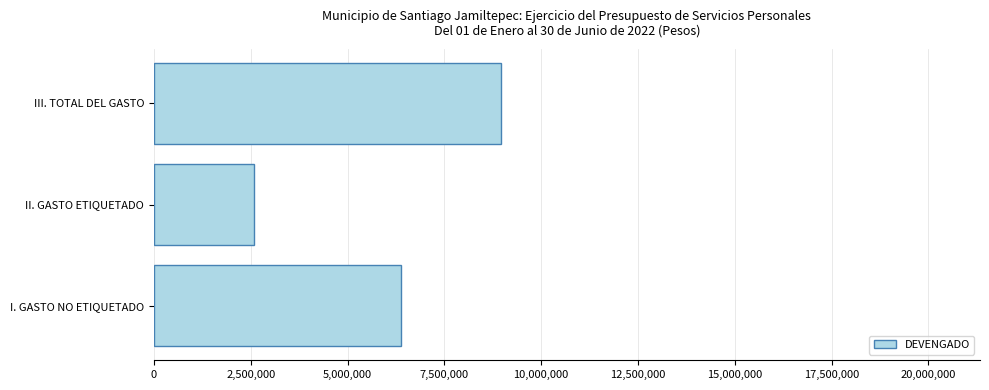

How many data points does each series have?

3